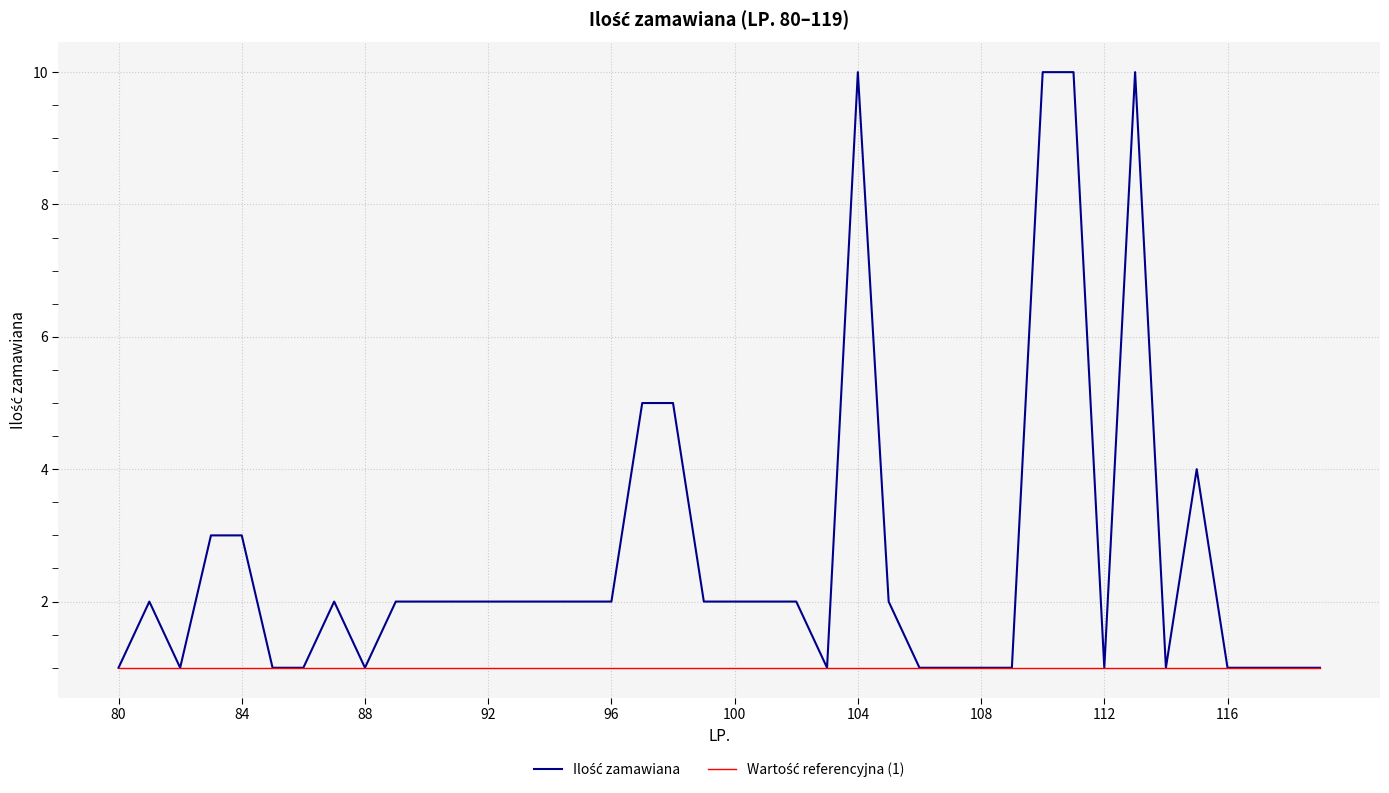

What is the total value across all series at 104?

11